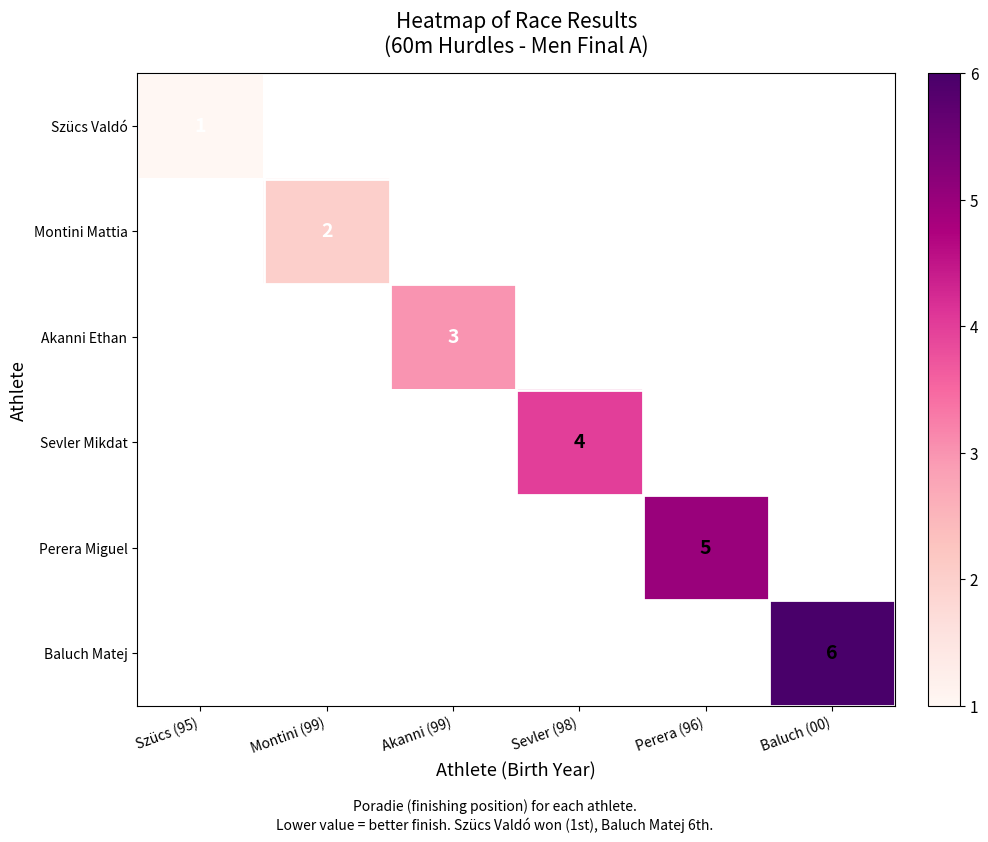

What is the greatest value displayed?

6.0